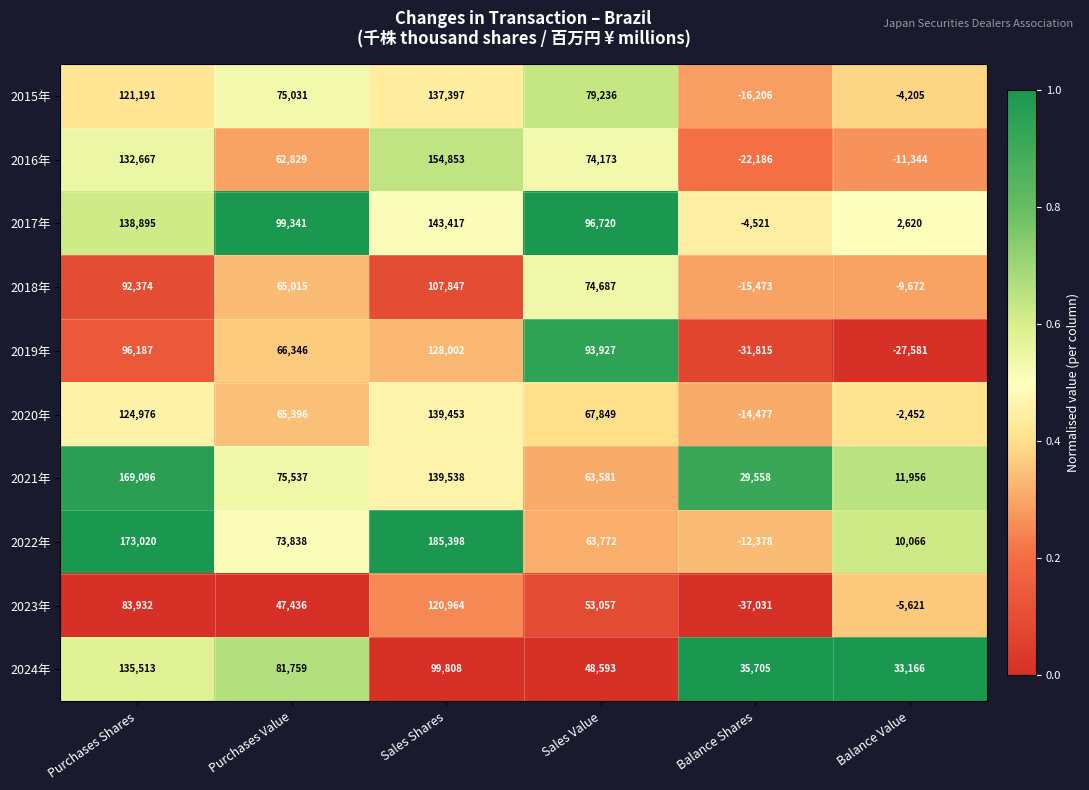

True or false: 2024年 has a value of 33166 at Balance Value.

True